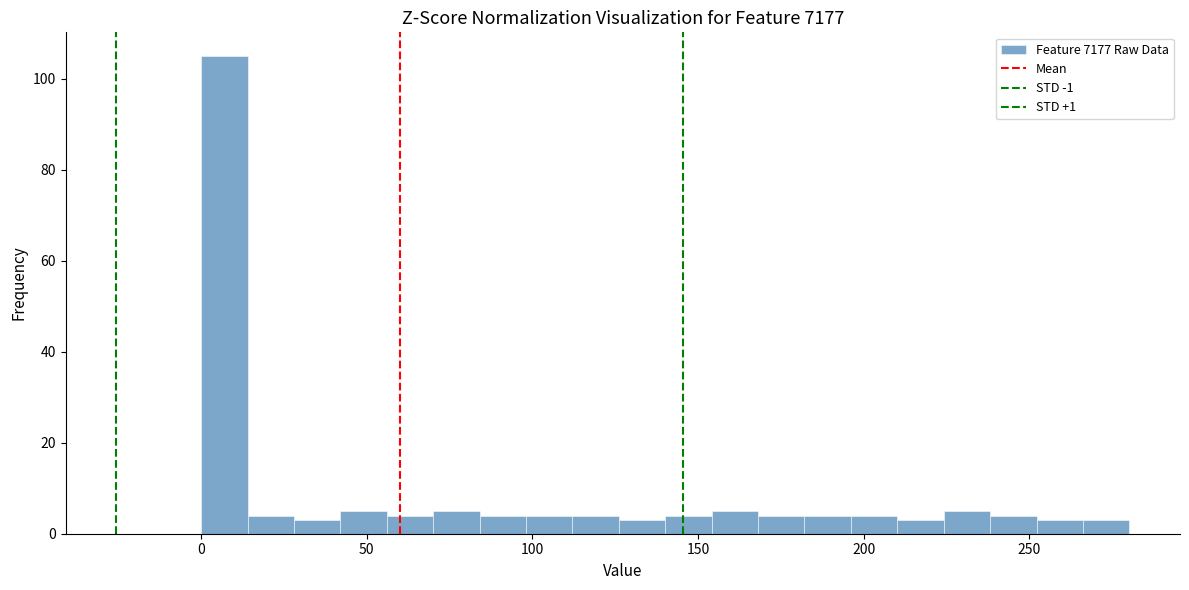

Read against the x-axis, roughly where is the centre of the tallest bar?

5